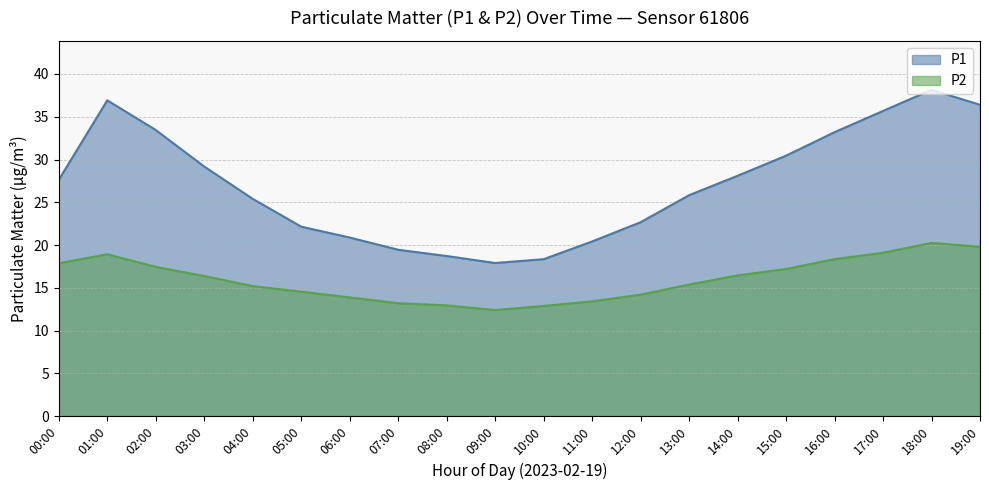

How many series are shown in this chart?

2